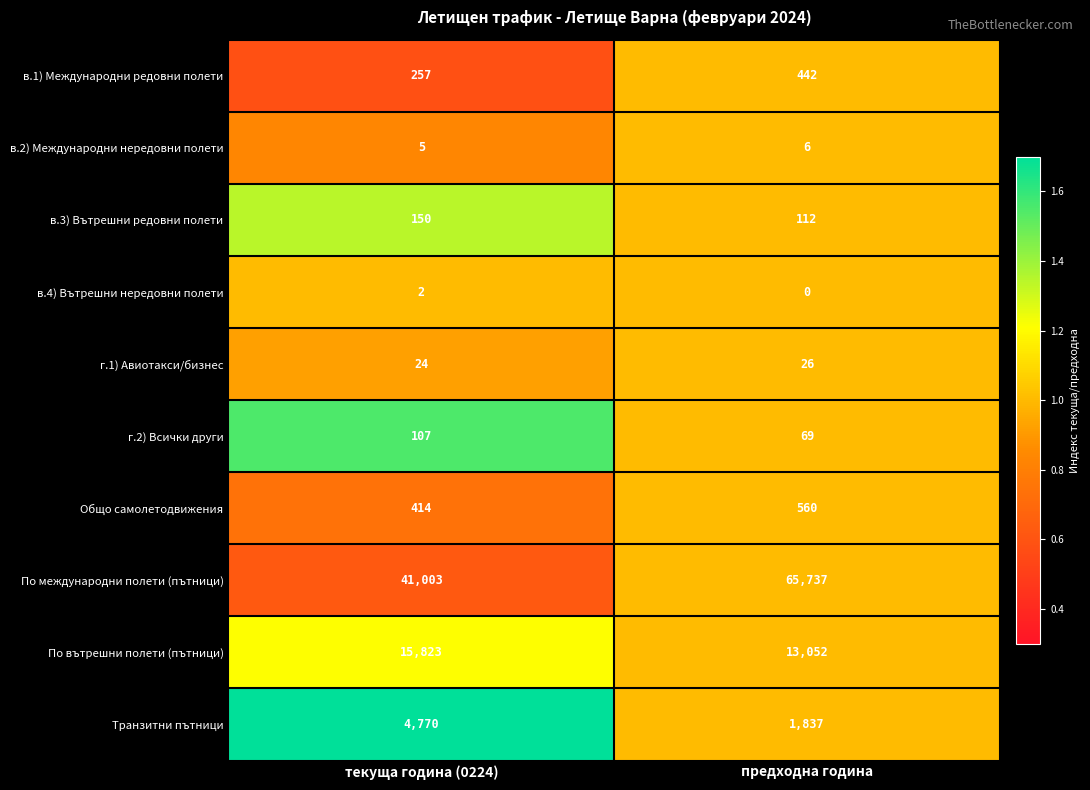

Read the Транзитни пътници value at текуща година (0224).

4770